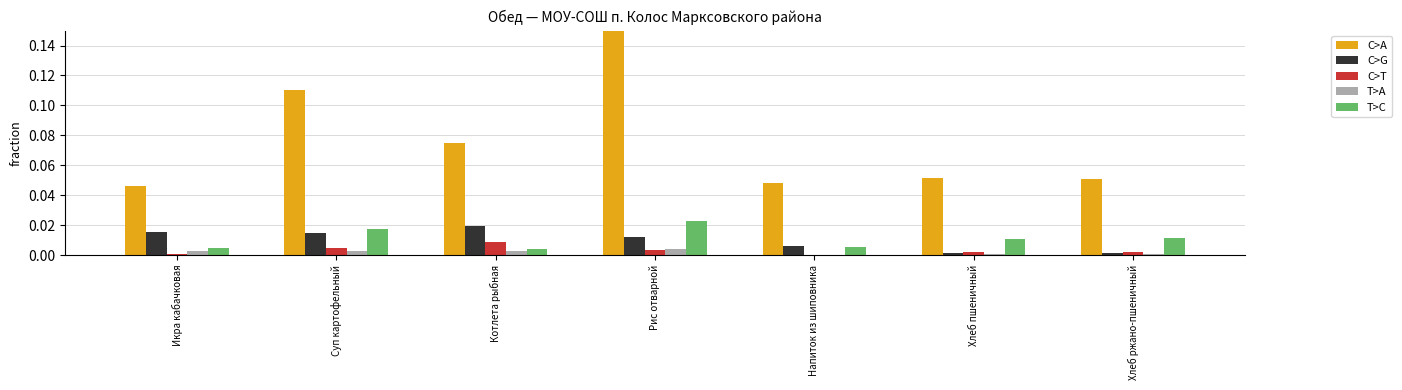

The value of C>G at Икра кабачковая is 0.0. True or false?

True